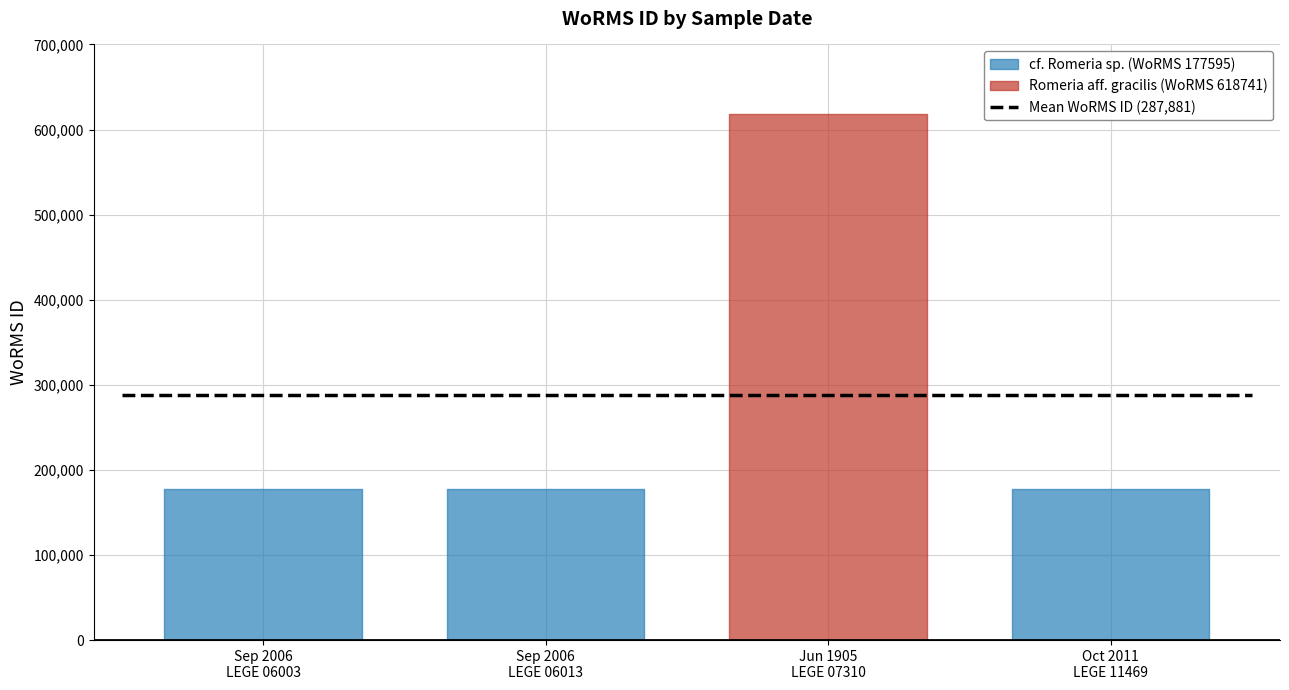

Which has a higher value, 01-09-2006 (LEGE 06013) or 29-06-1905 (LEGE 07310)?

29-06-1905 (LEGE 07310)